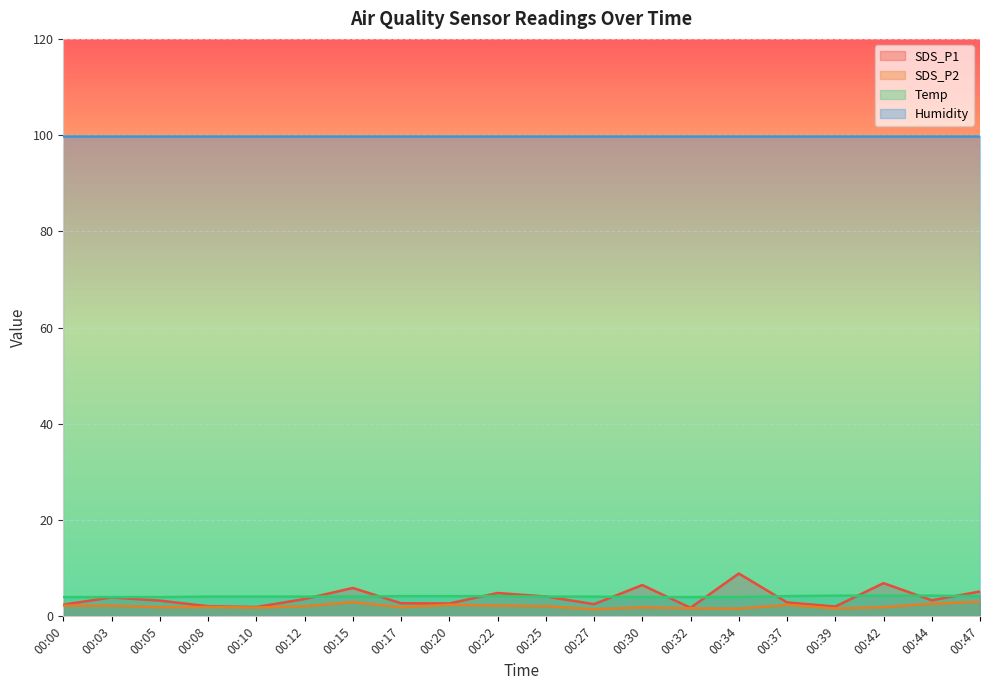

True or false: SDS_P1 has a value of 5.8 at 00:05.

False